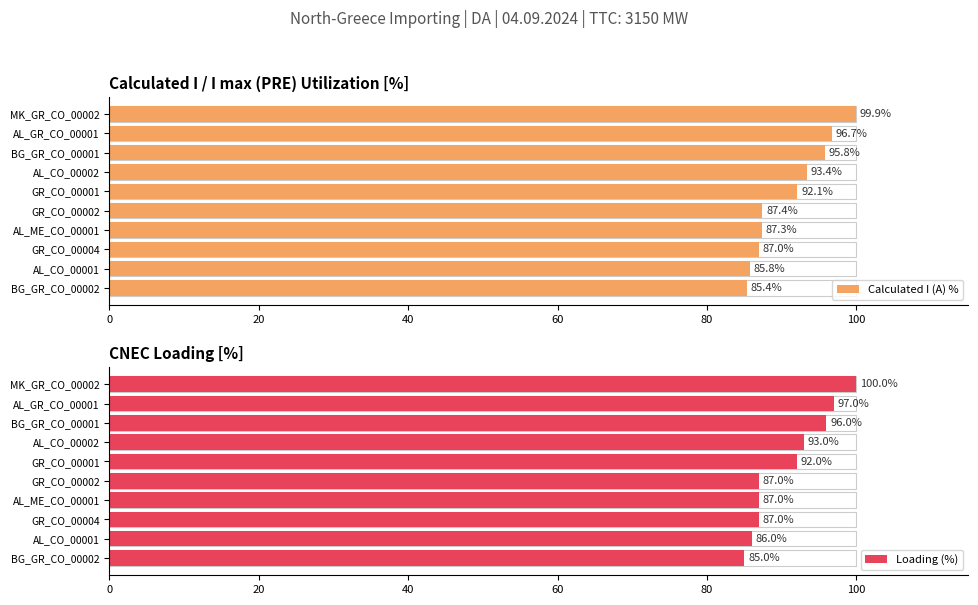

What is the spread (max minus min) of values at AL_CO_00001?

0.2